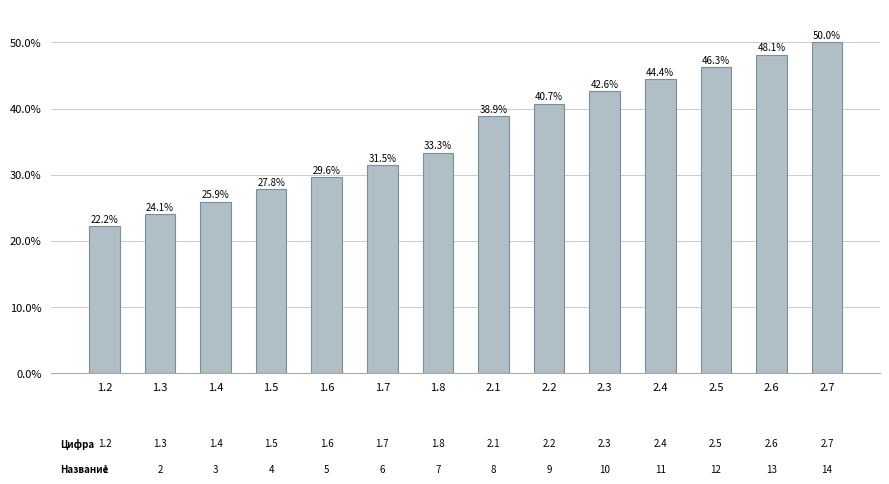

At which label does the data first exceed 38?

2.1